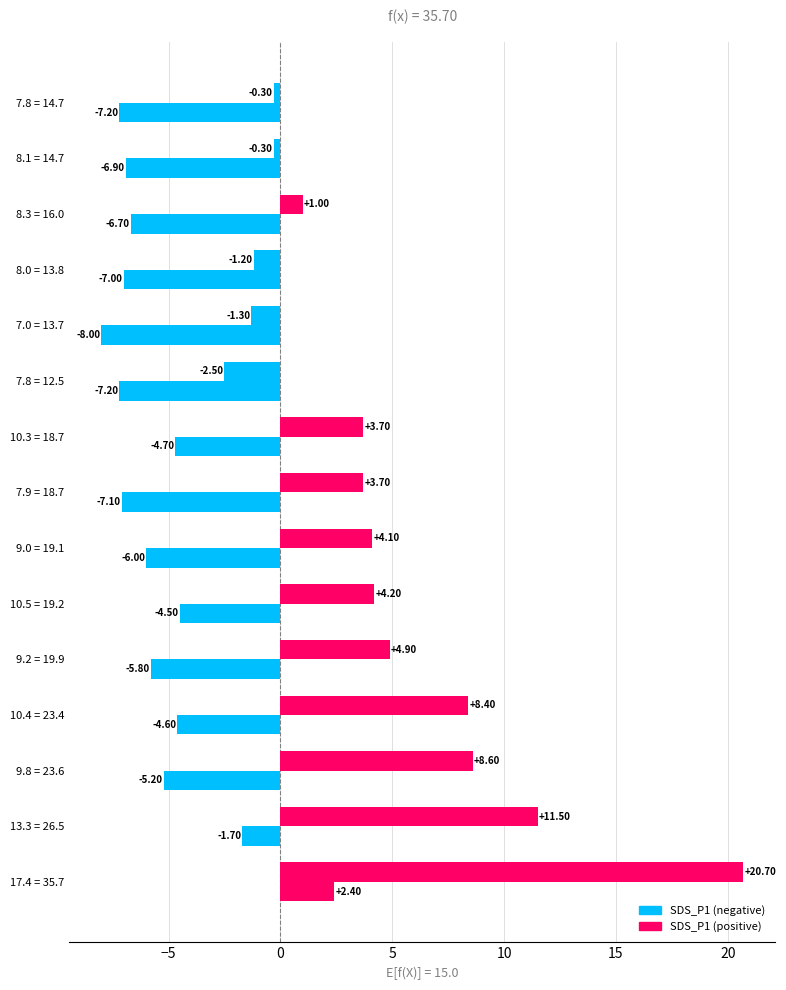

How many categories are shown in the chart?

15